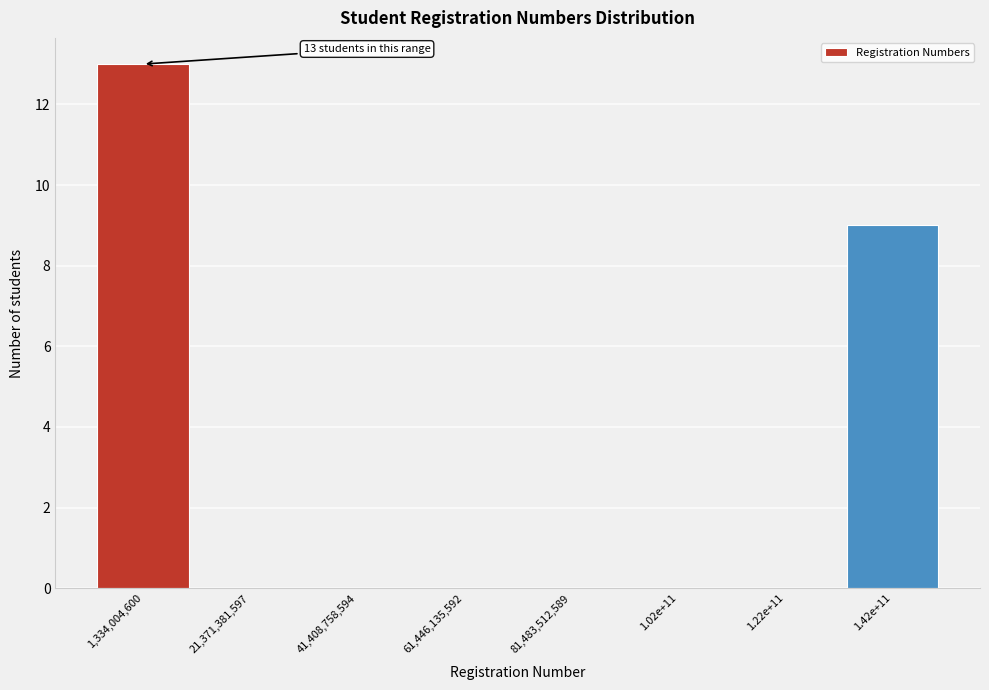

Reading right to left, list all the values displayed in this chart.

1.42e+11=9	1.22e+11=0	1.02e+11=0	81,483,512,589=0	61,446,135,592=0	41,408,758,594=0	21,371,381,597=0	1,334,004,600=13